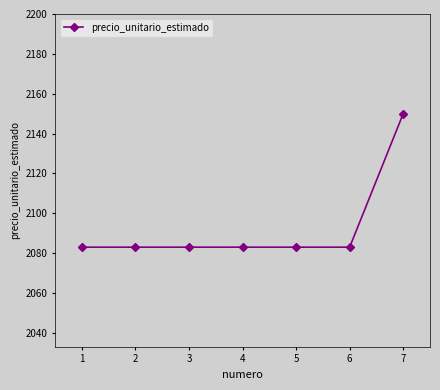

What is the value of the 5th point from the left?

2083